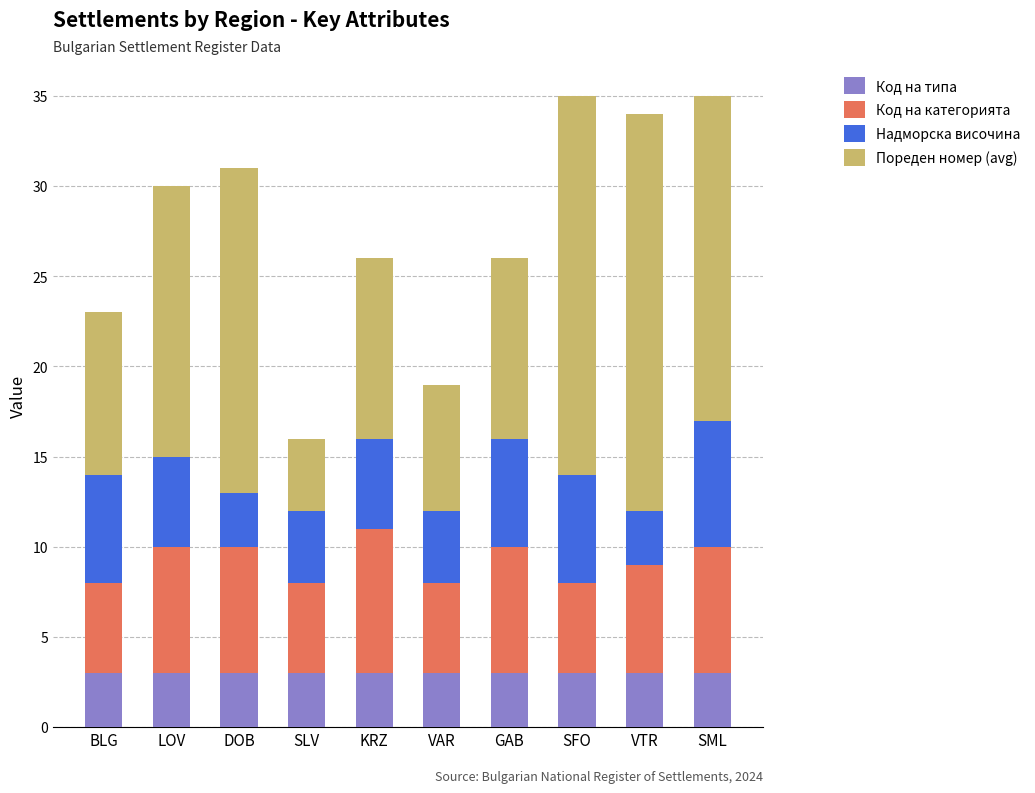

What is the total value across all series at KRZ?

26